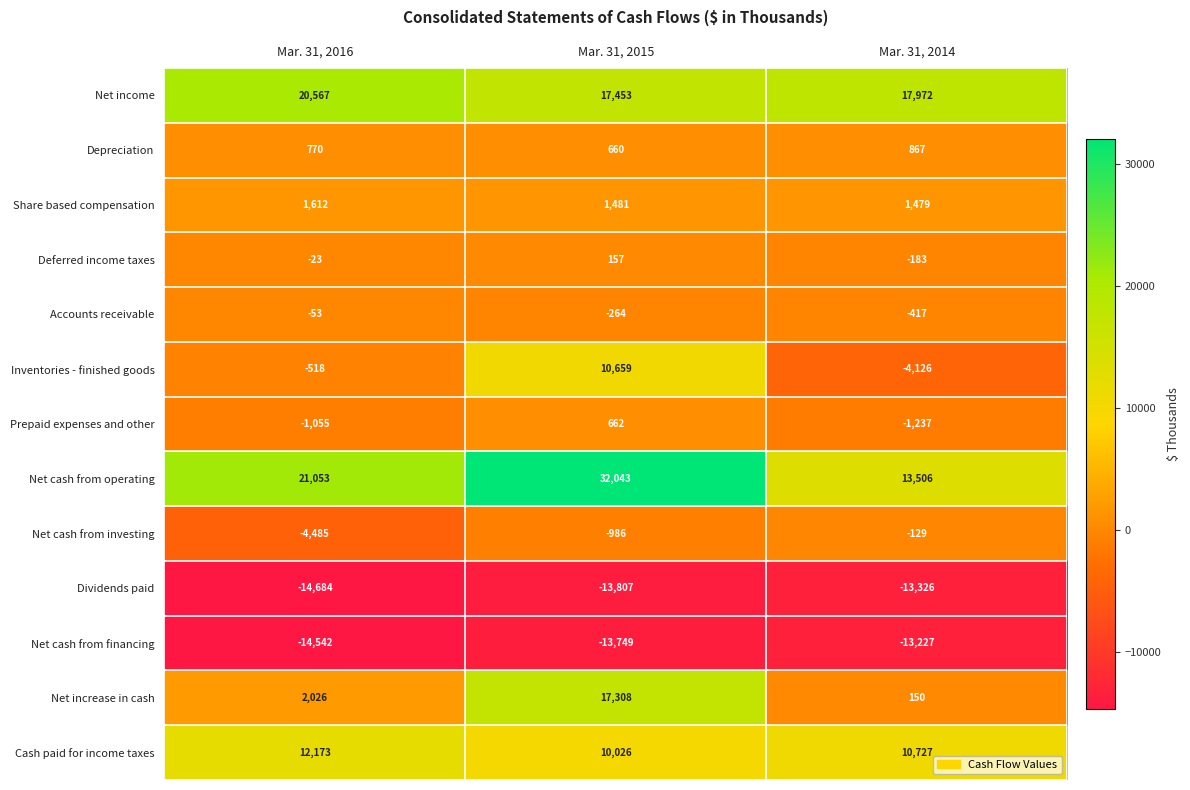

How many Net cash from financing values are between -14542 and -13227?

3